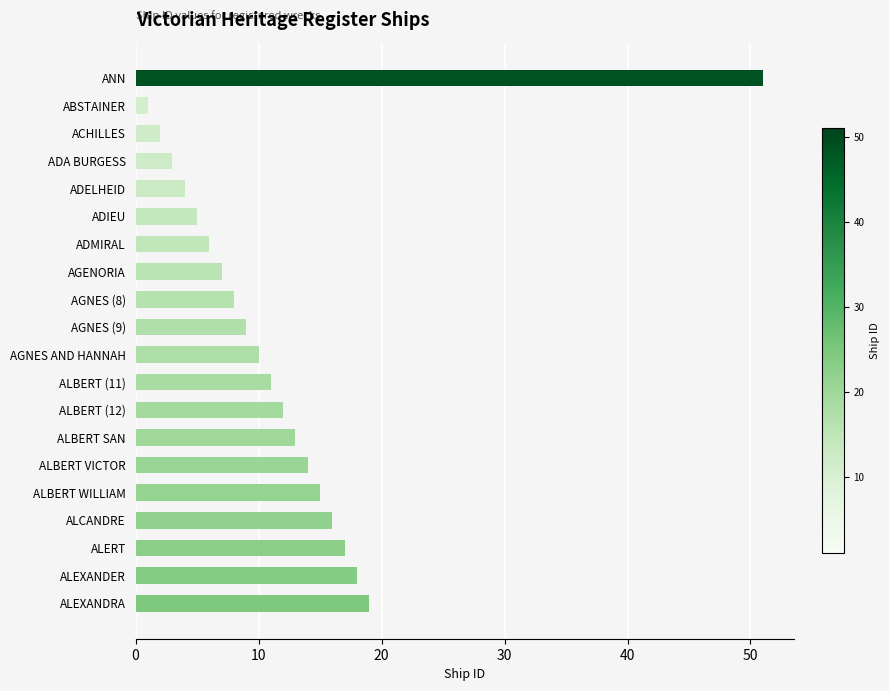

Reading bottom to top, extract all data points from this chart.

19	18	17	16	15	14	13	12	11	10	9	8	7	6	5	4	3	2	1	51